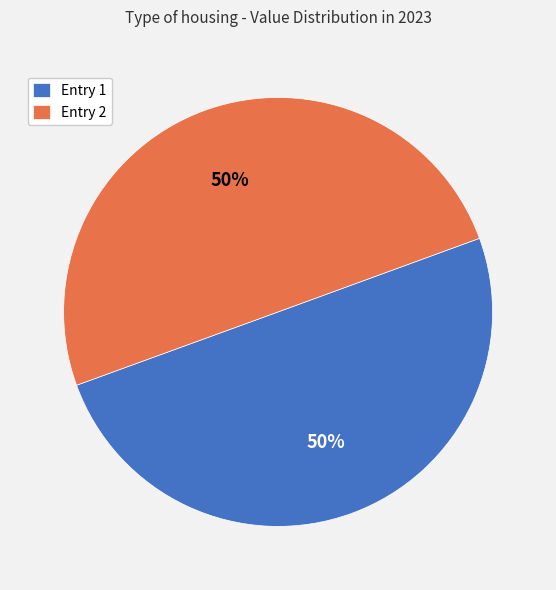

To the nearest percent, what portion does Entry 1 represent?

50%